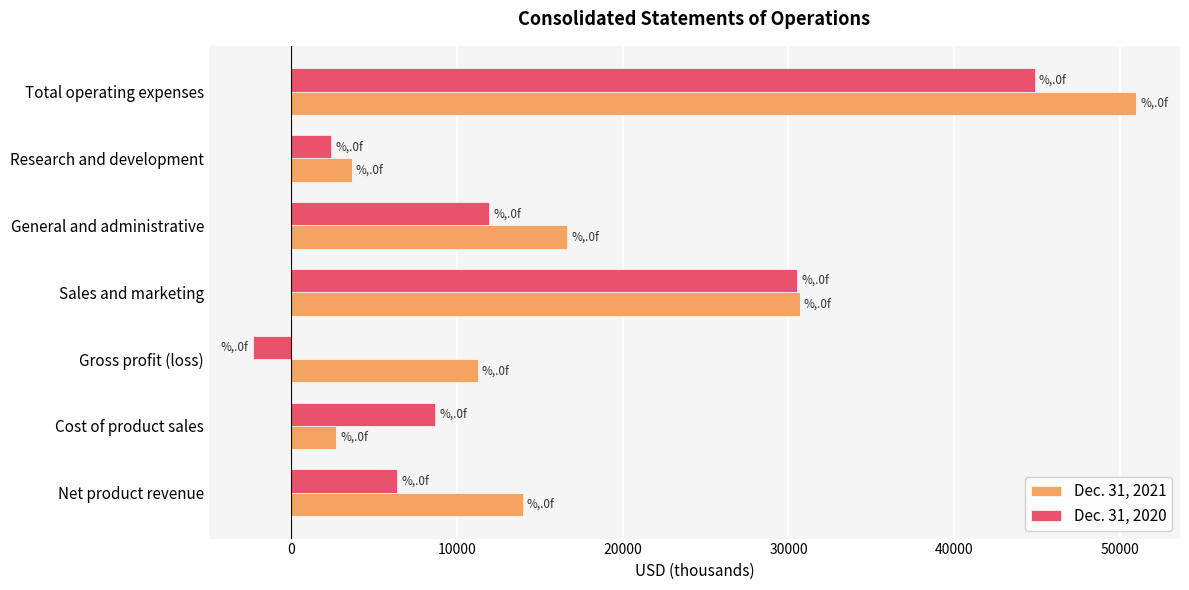

Rank the series at Gross profit (loss) from highest to lowest value.

Dec. 31, 2021, Dec. 31, 2020